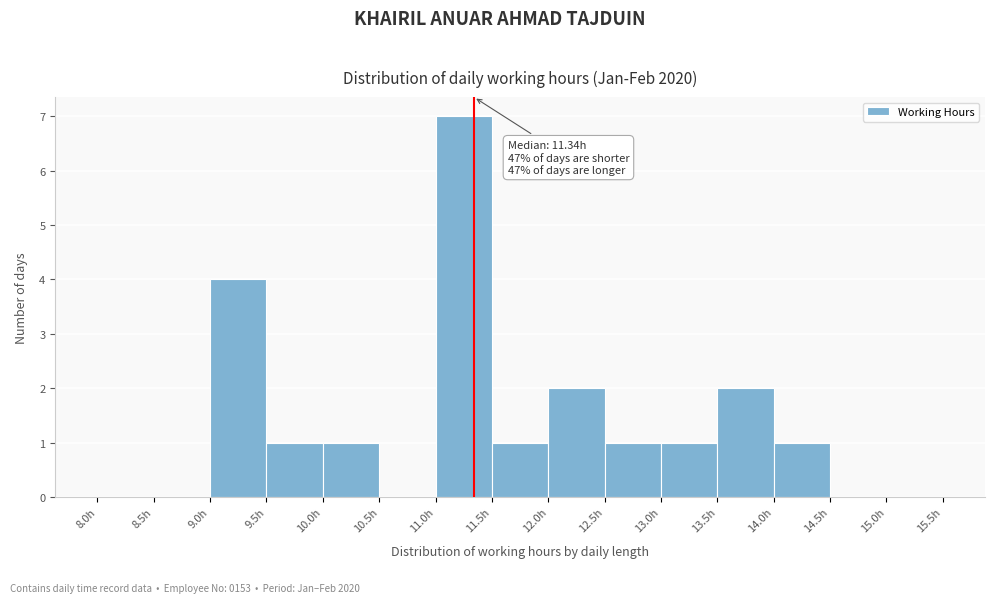

Which range on the x-axis has the tallest bar?

11.0 to 11.5